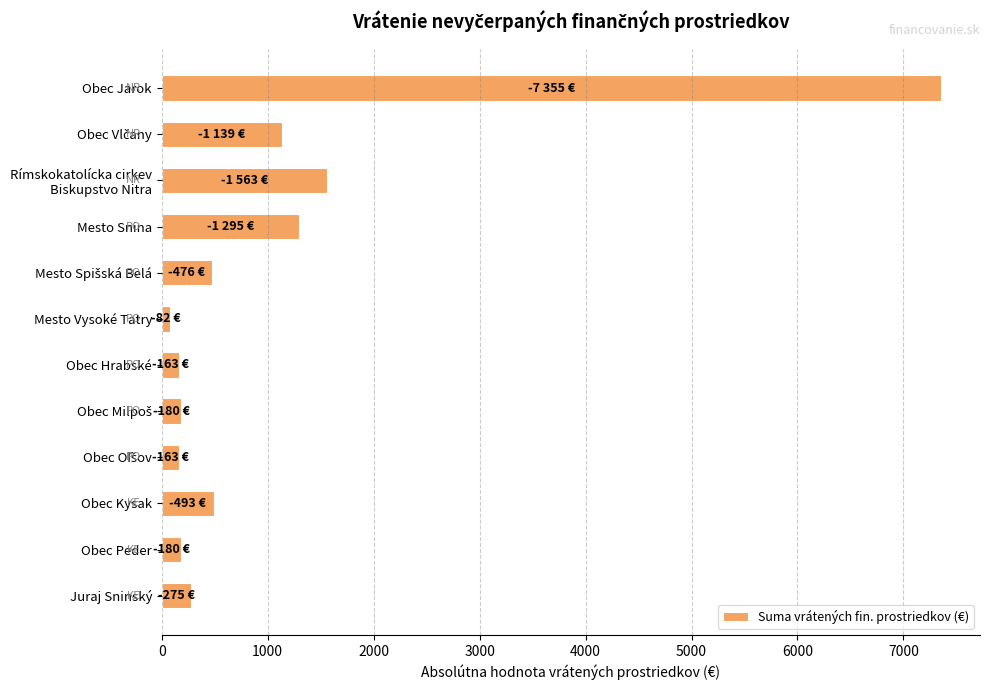

Does the chart contain stacked bars?

No